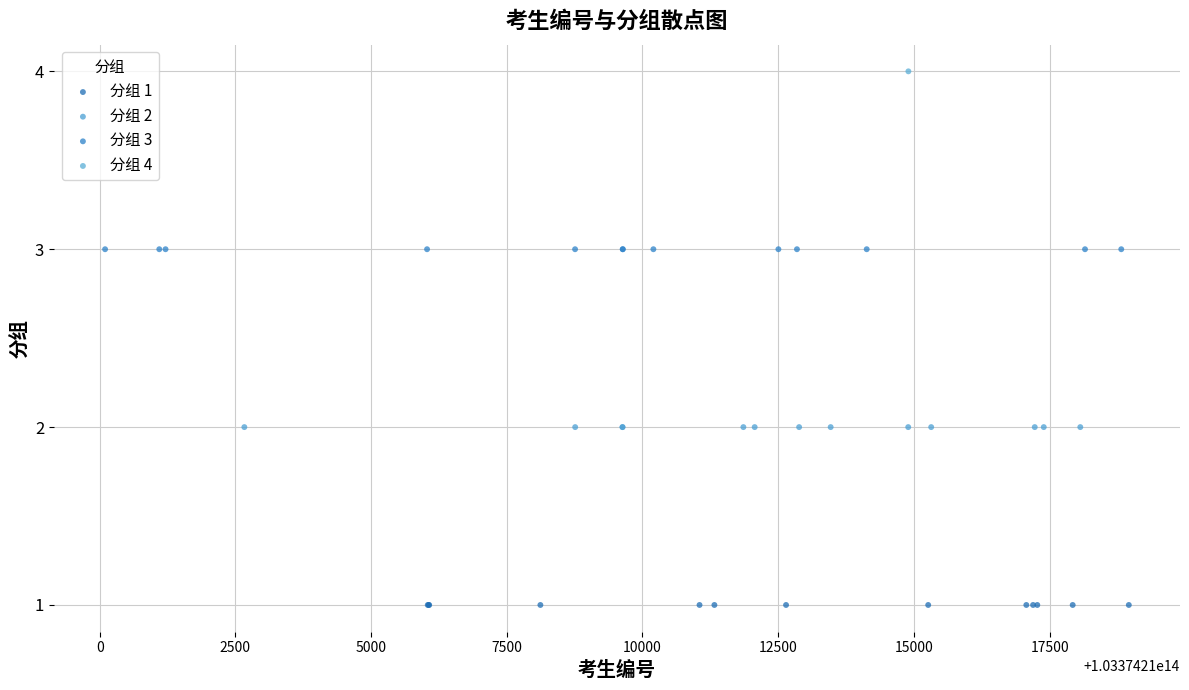

What are all the series names shown in the legend?

分组 1, 分组 2, 分组 3, 分组 4